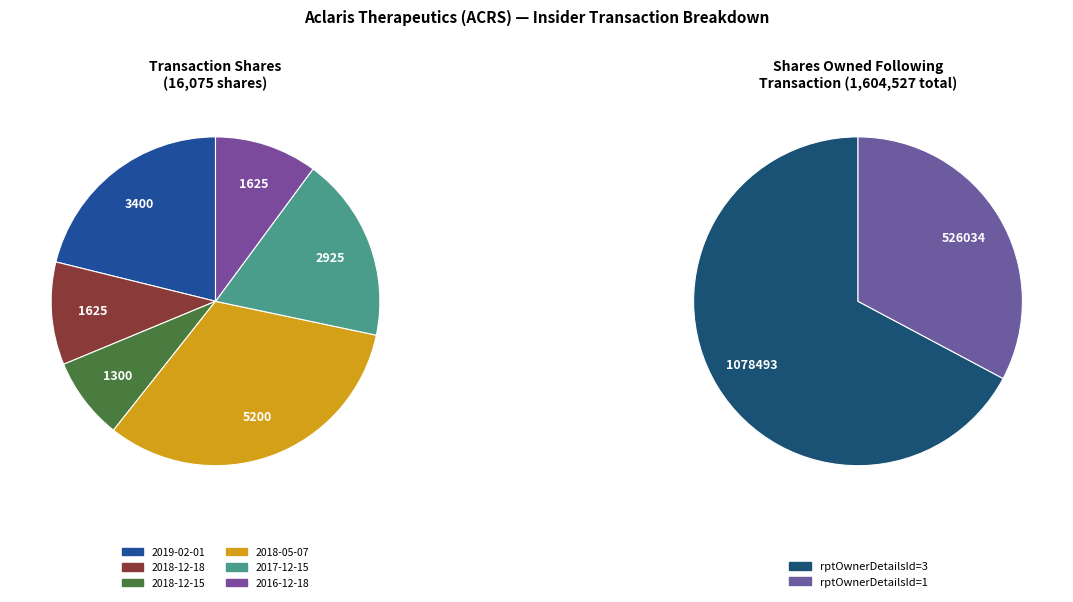

To the nearest percent, what portion does 2018-12-15 represent?

8%